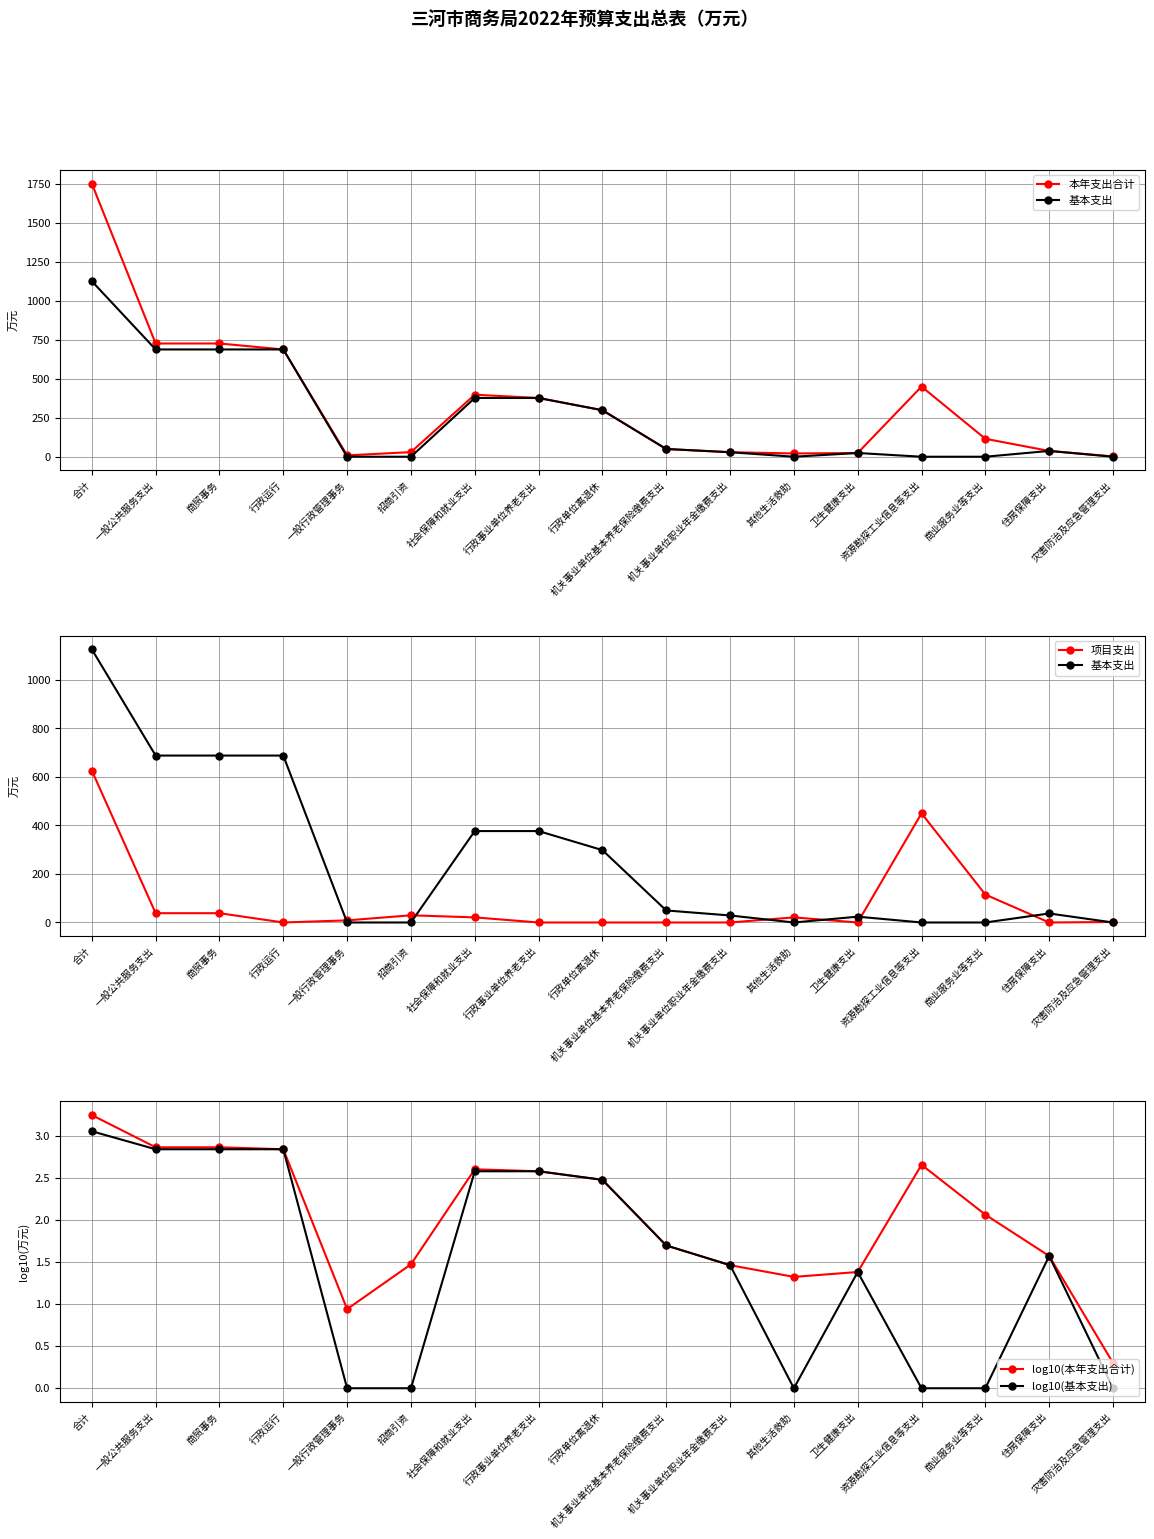

How many lines are shown in the chart?

5